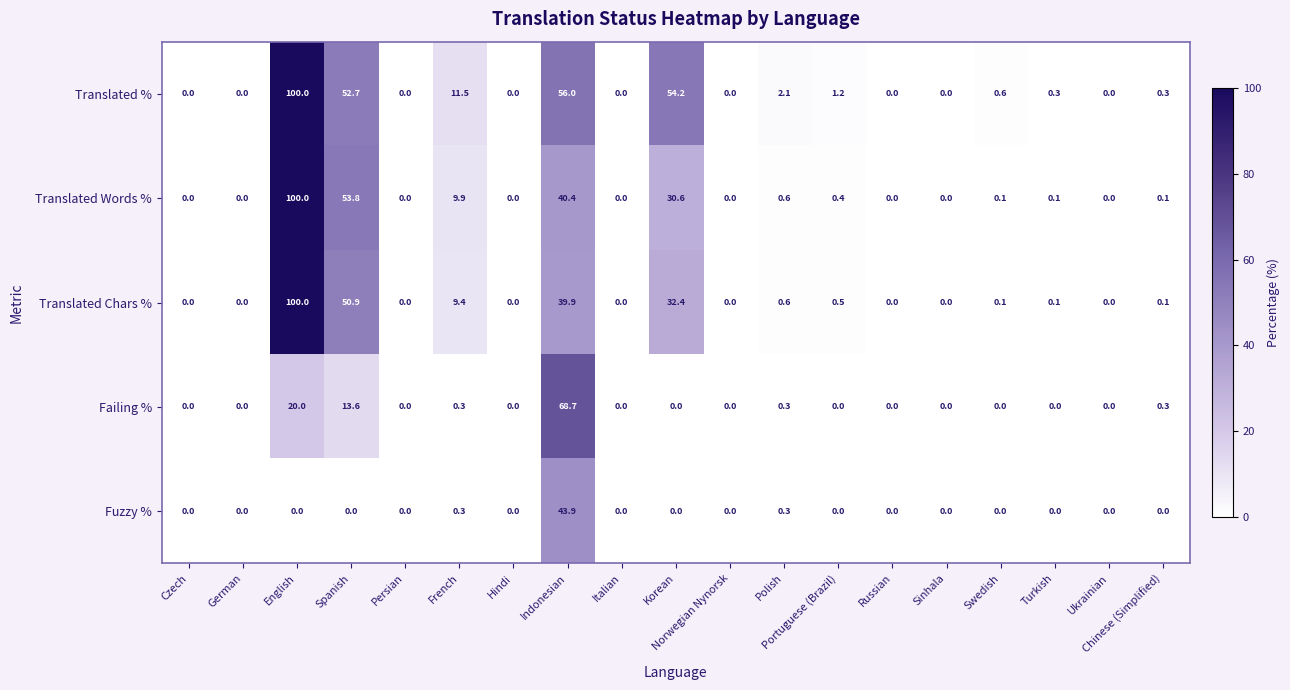

What is the difference between the maximum and minimum values in the Fuzzy % series?

43.9